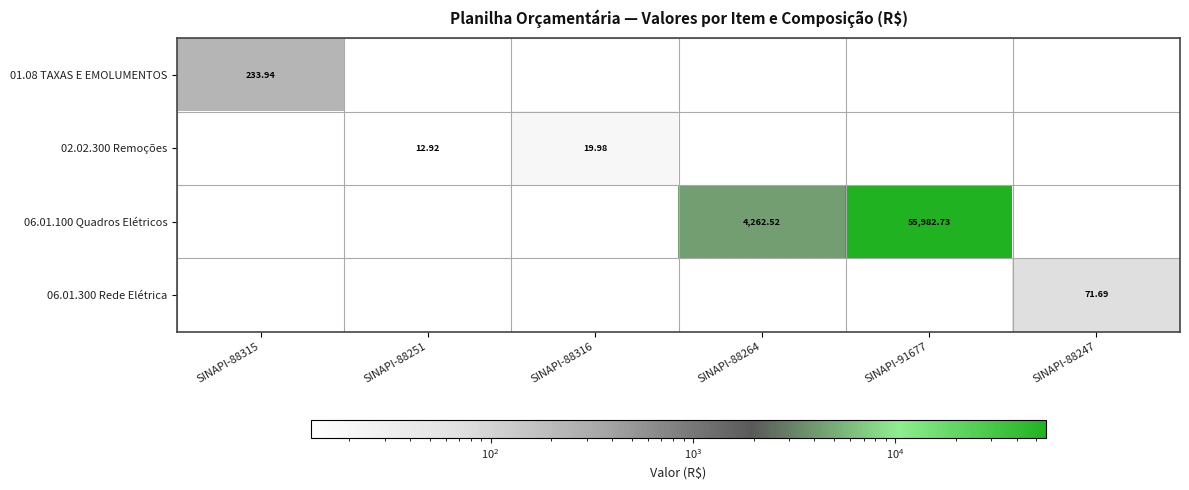

The value of 06.01.100 Quadros Elétricos at SINAPI-88315 is 30388.5. True or false?

False